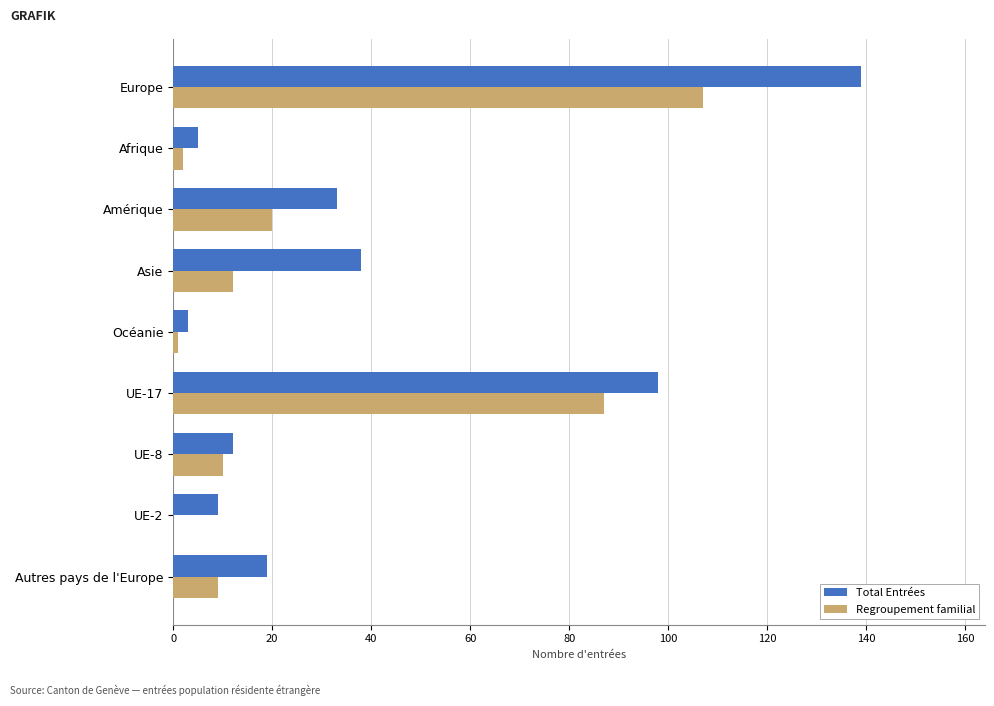

What is the highest value of the Regroupement familial series?

107